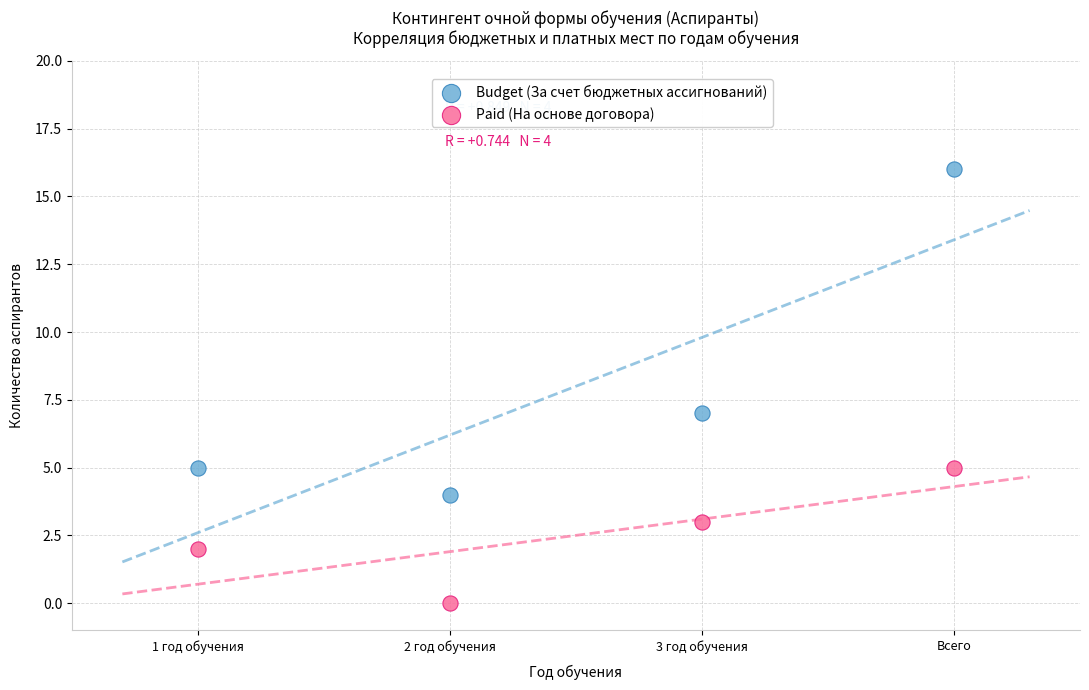

Which series has the largest Y range (max minus min)?

Budget (За счет бюджетных ассигнований)